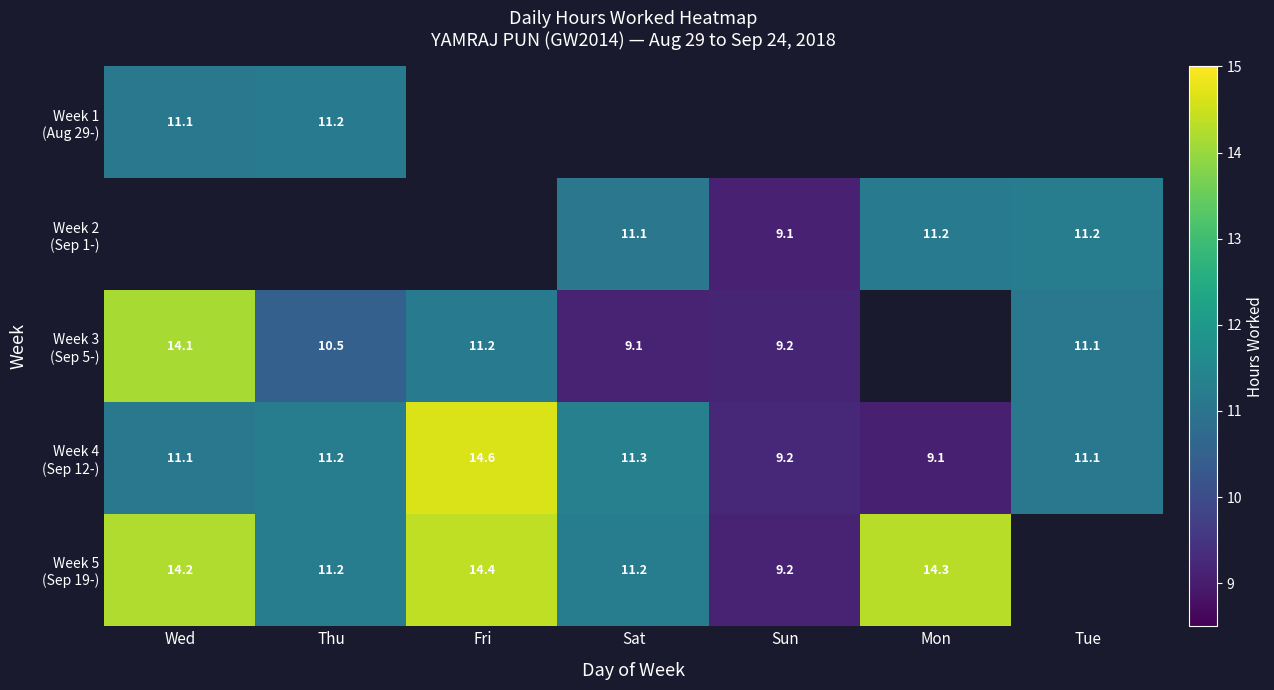

Between Wed and Tue, which is larger?

Tue